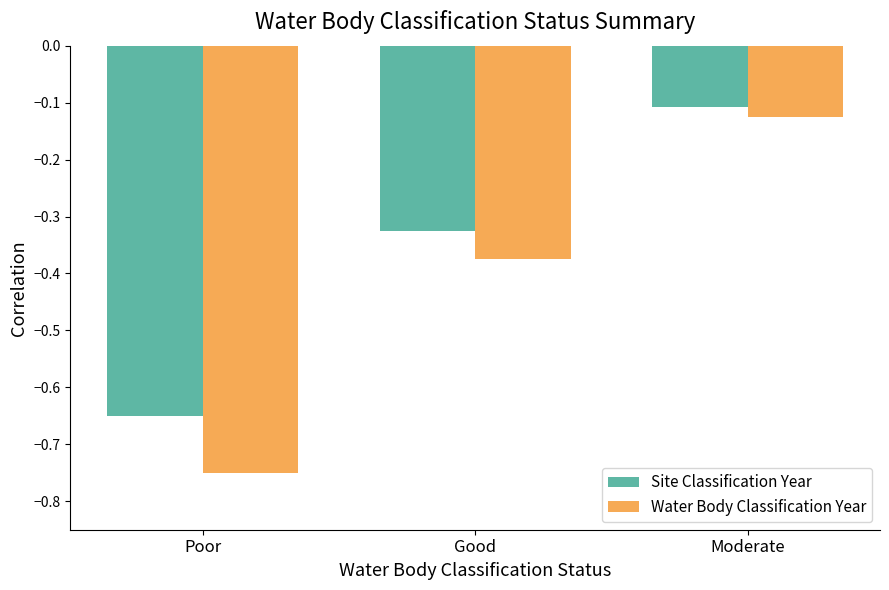

Which series has the largest range (max minus min)?

Water Body Classification Year